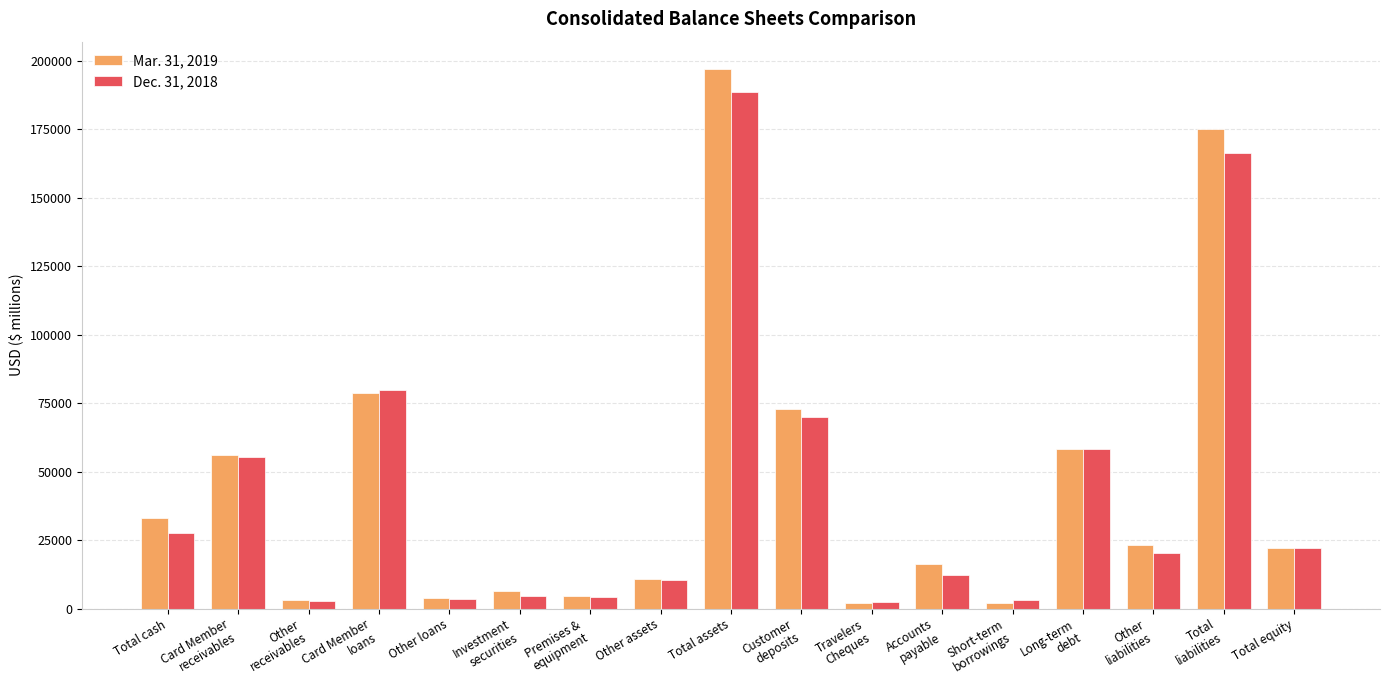

What position from the left is Other
liabilities?

15